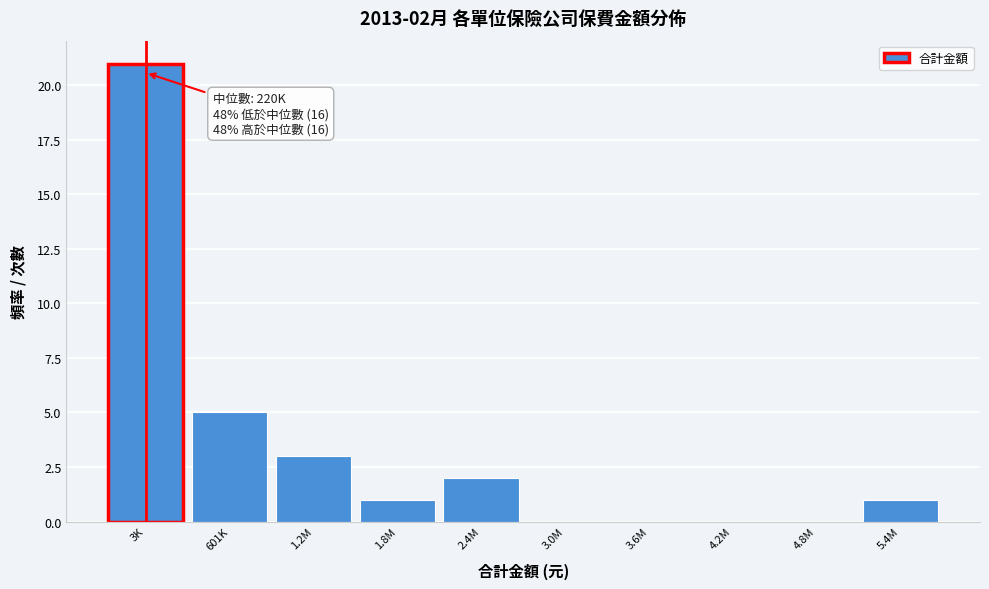

Reading left to right, extract all data points from this chart.

3K=21	601K=5	1.2M=3	1.8M=1	2.4M=2	3.0M=0	3.6M=0	4.2M=0	4.8M=0	5.4M=1